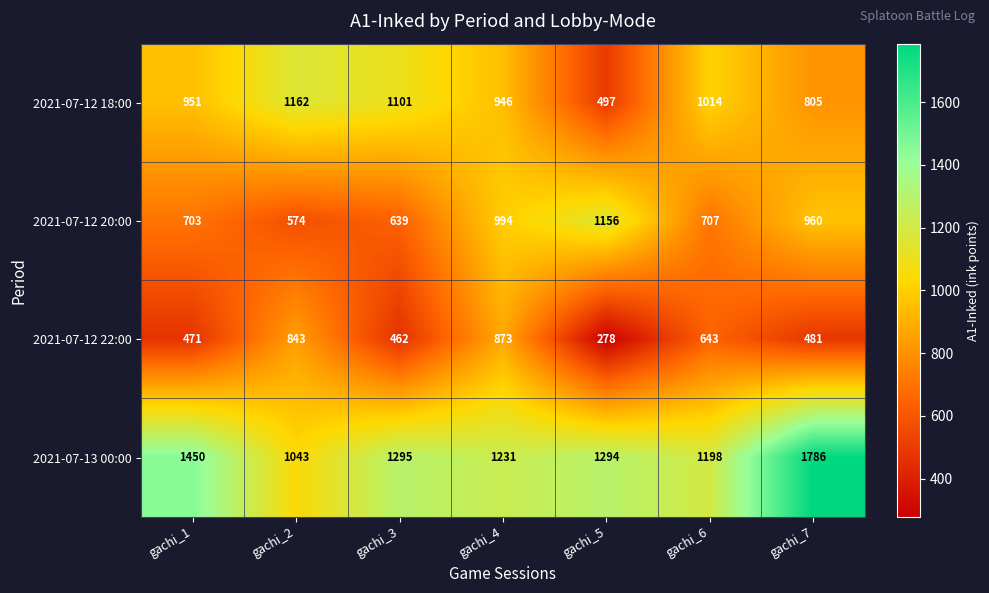

Between gachi_2 and gachi_6, which series saw the biggest shift?

2021-07-12 22:00